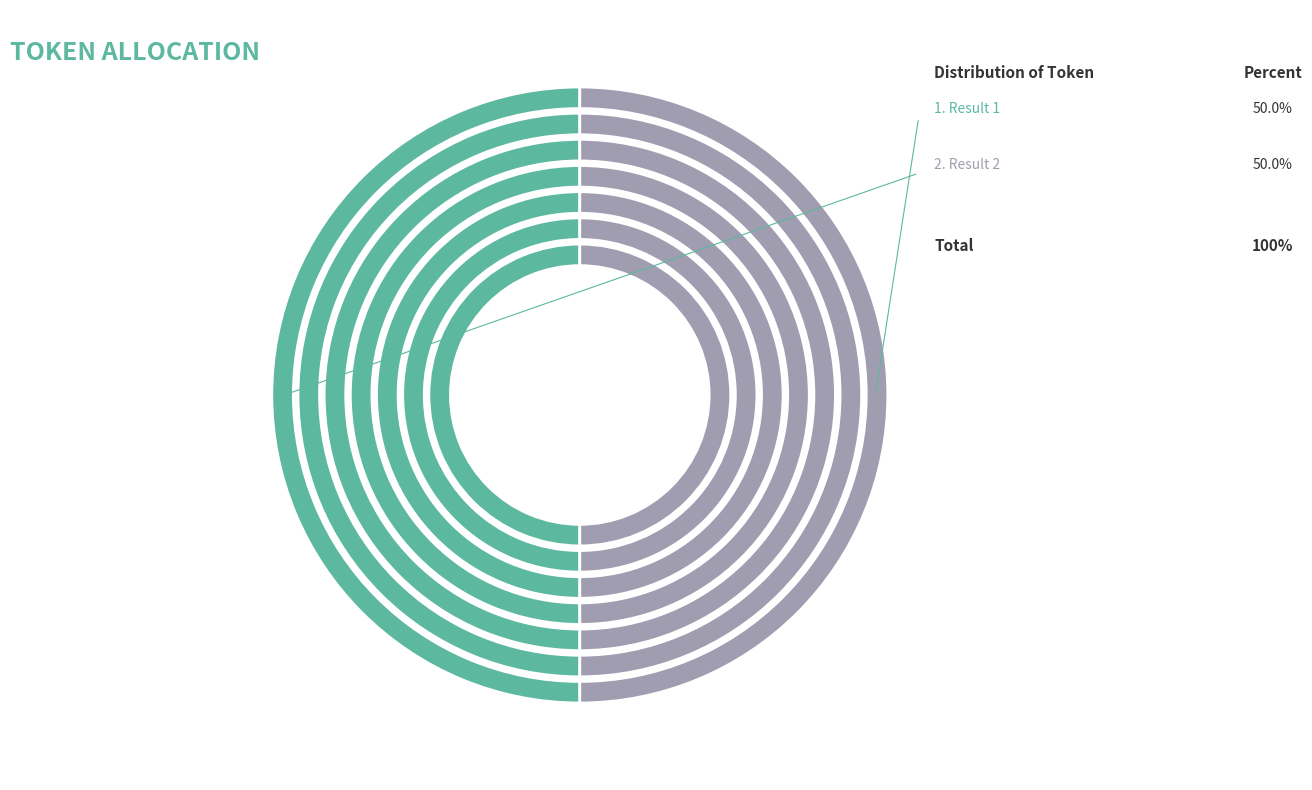

How much of the chart is everything except 1?

50.0%